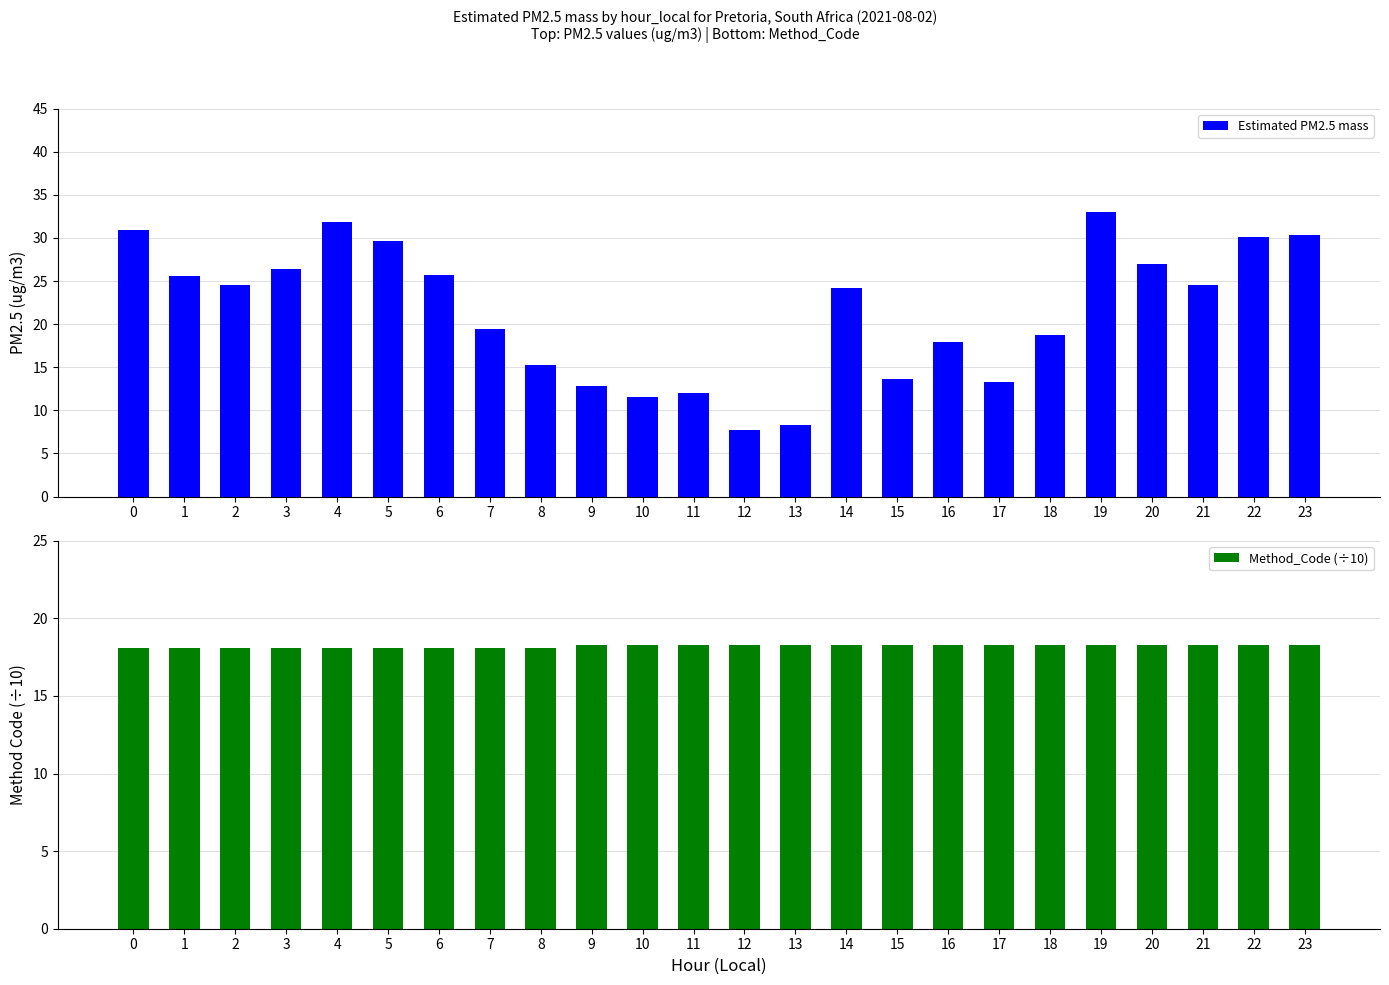

Reading right to left, list all the values displayed in this chart.

Estimated PM2.5 mass: 23=30.3	22=30.1	21=24.6	20=27.0	19=33.0	18=18.7	17=13.3	16=17.9	15=13.6	14=24.2	13=8.3	12=7.7	11=12.0	10=11.6	9=12.8	8=15.3	7=19.4	6=25.7	5=29.6	4=31.9	3=26.4	2=24.6	1=25.6	0=30.9
Method_Code (÷10): 23=18.3	22=18.3	21=18.3	20=18.3	19=18.3	18=18.3	17=18.3	16=18.3	15=18.3	14=18.3	13=18.3	12=18.3	11=18.3	10=18.3	9=18.3	8=18.1	7=18.1	6=18.1	5=18.1	4=18.1	3=18.1	2=18.1	1=18.1	0=18.1